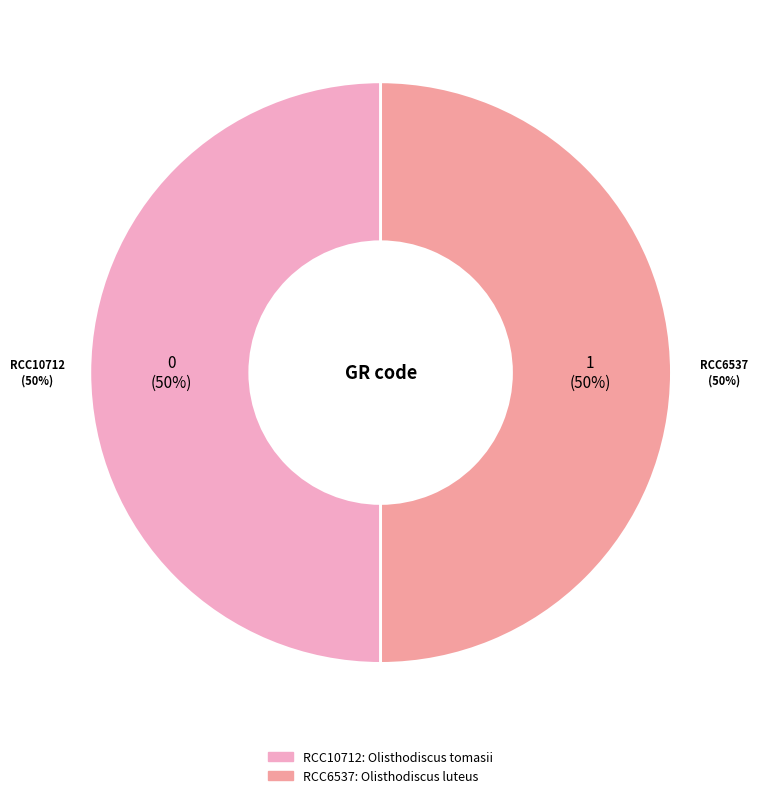

Is RCC6537 the majority of the pie?

Yes